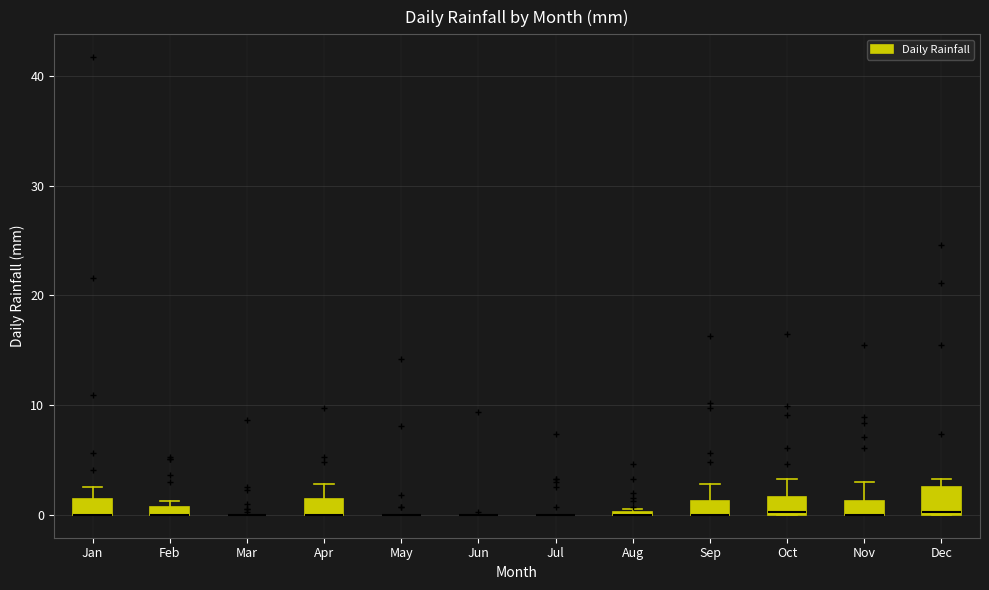

Where does the upper whisker of the box for Apr end on the y-axis? The values are not printed on the chart, so give them approximately, as read against the axis.

3